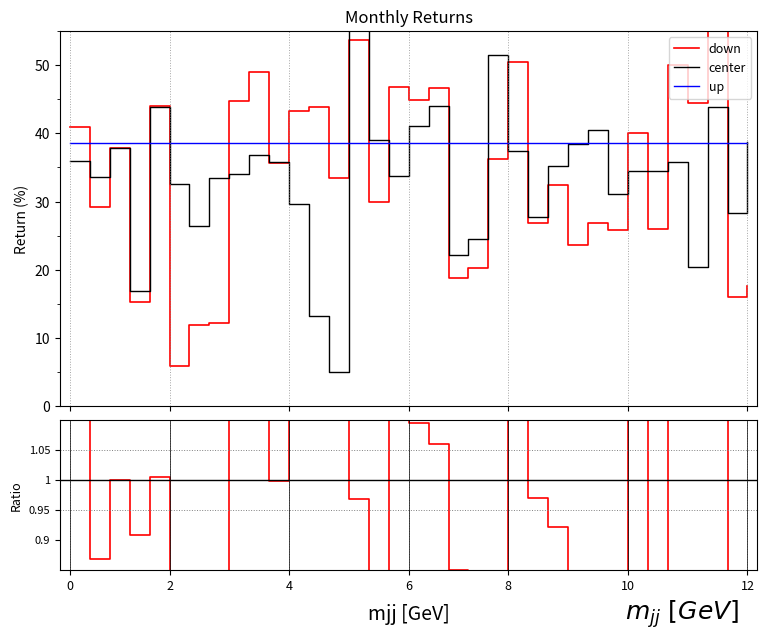

What is the minimum value for up?

38.6